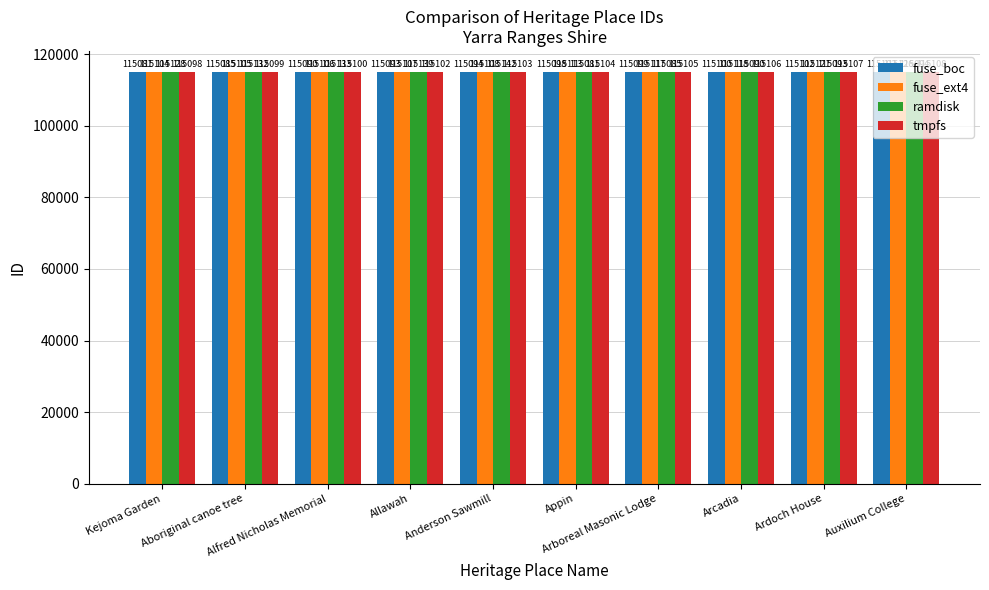

The fuse_boc series shows 149954 at Ardoch House. True or false?

False